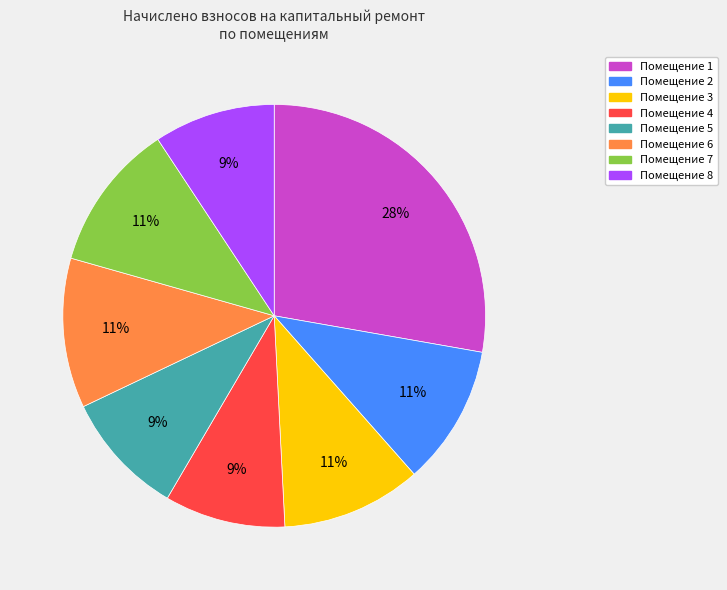

Is there any slice that represents more than half of the pie?

No